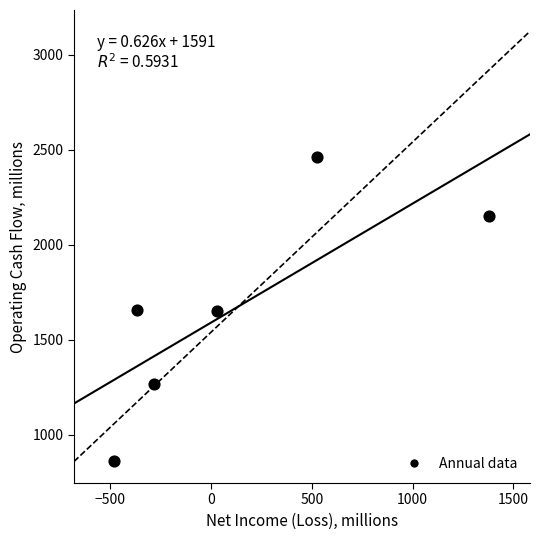

What is the average Y value?

1675